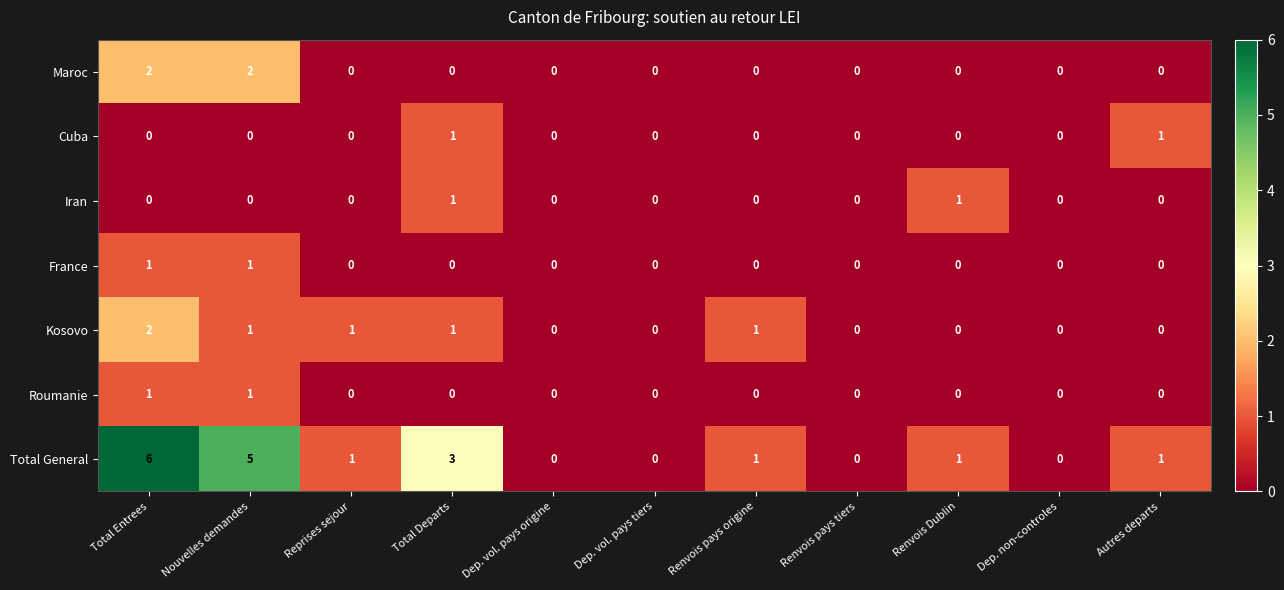

What is the greatest value displayed?

6